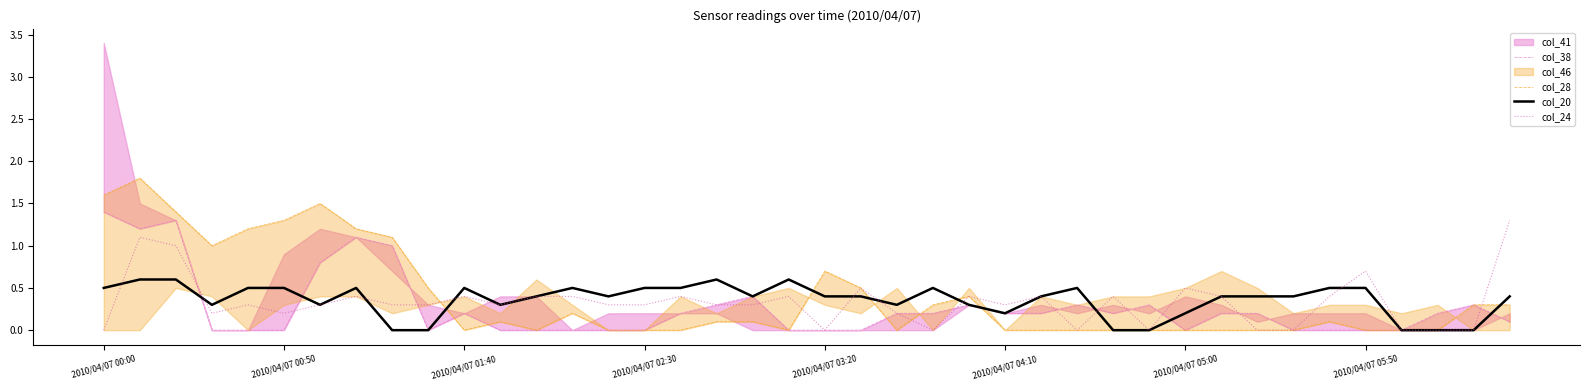

Is it true that col_20 equals 0.0 at 28?

True